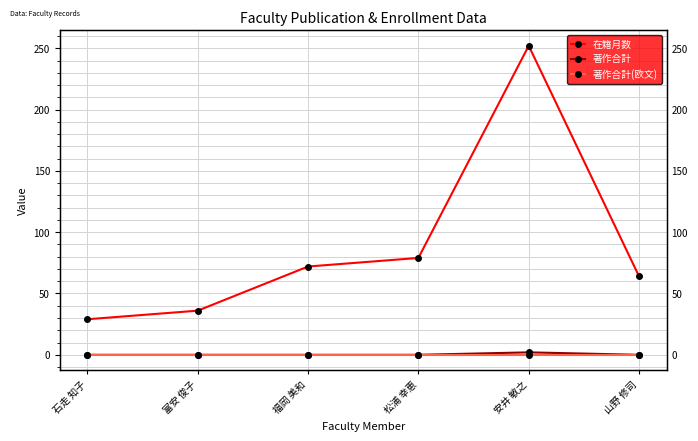

What is the label of the 6th point from the left?

山野 修司